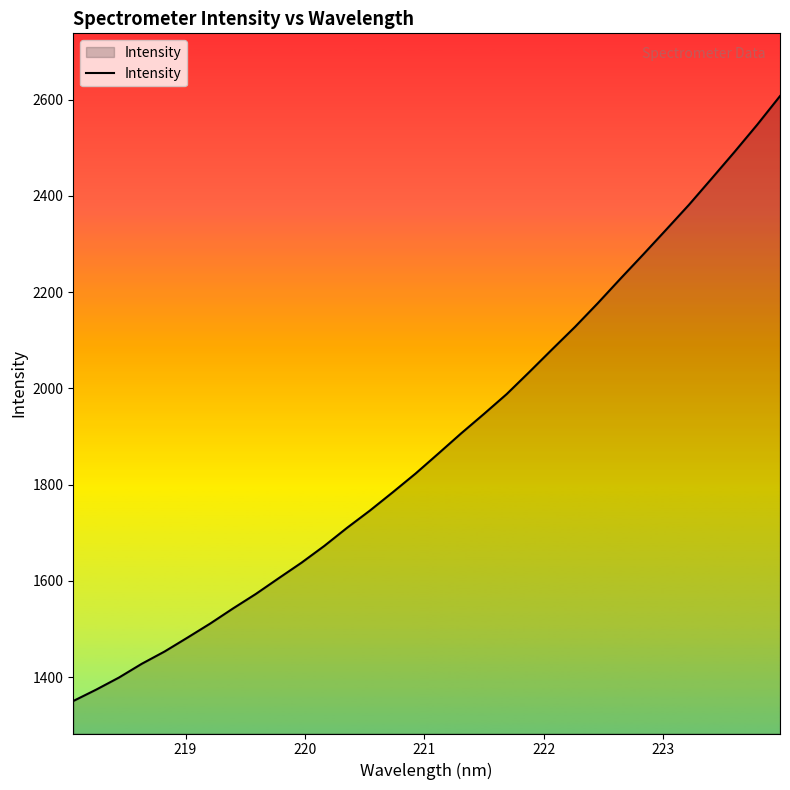

What is the minimum value shown in the chart?

1350.3